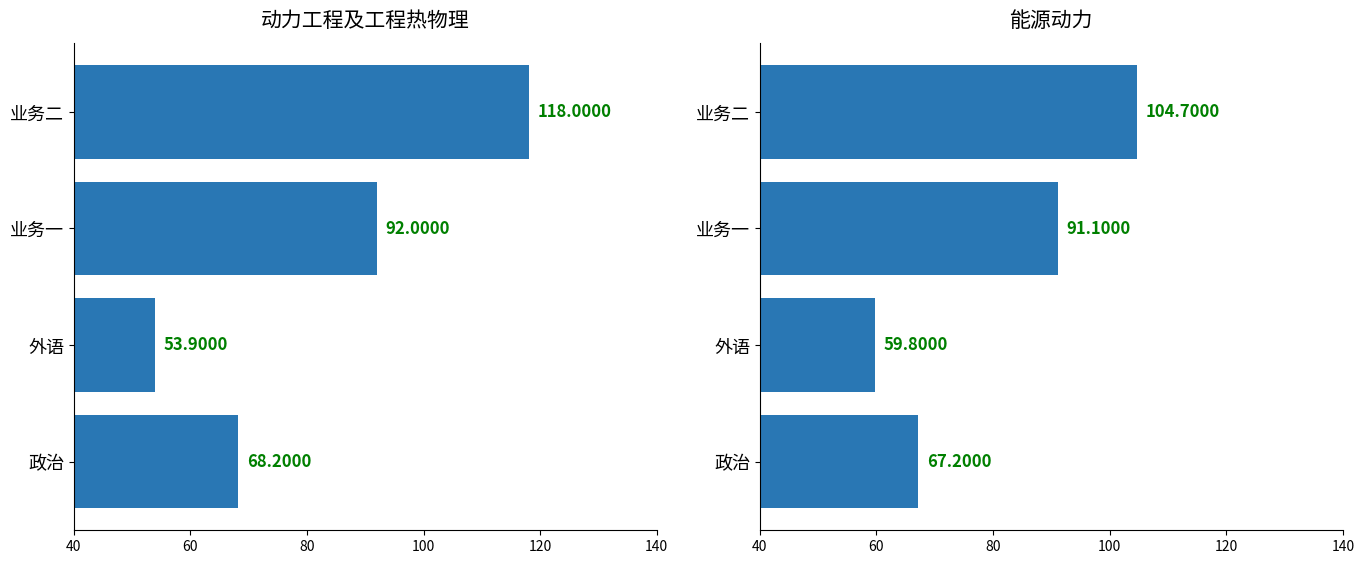

What is the sum of all 能源动力 values?

322.8